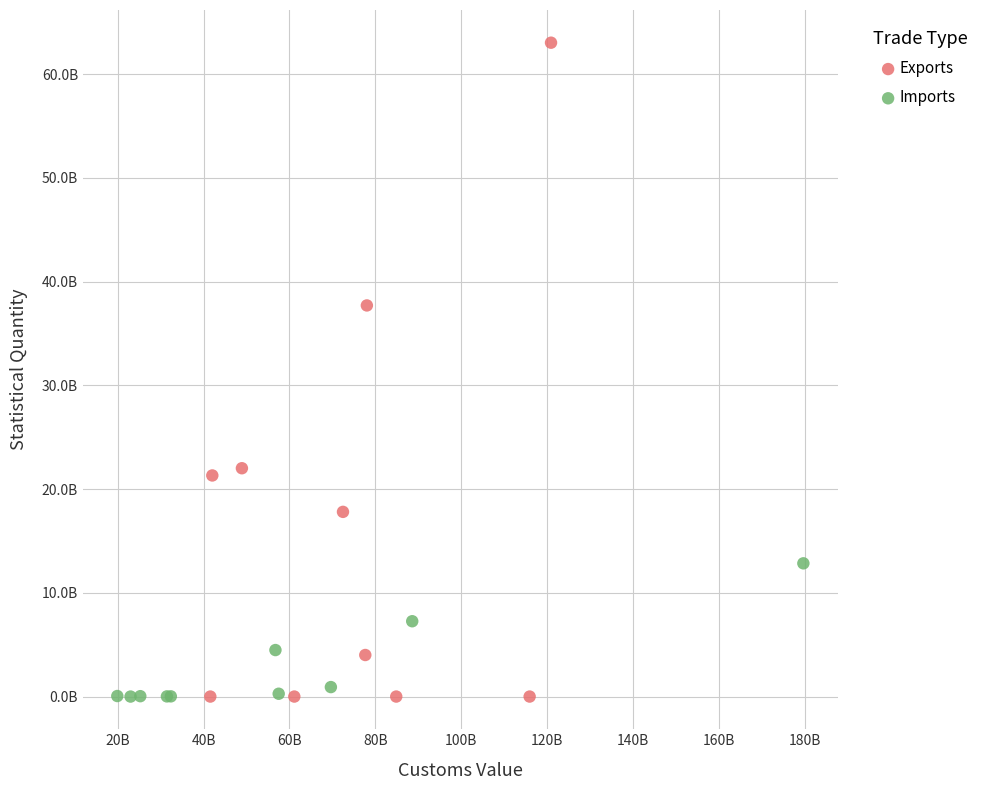

Which series contains the highest Y value?

Exports